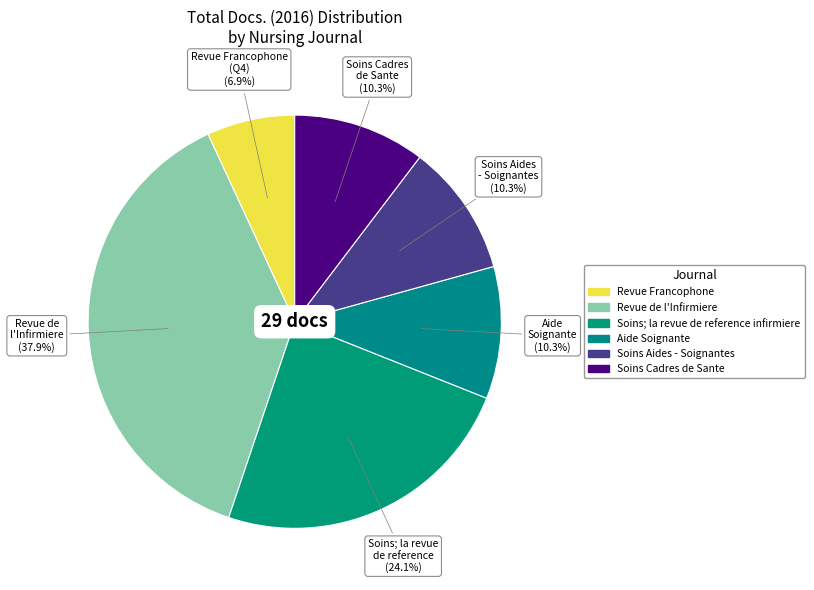

How many slices are in this pie chart?

6